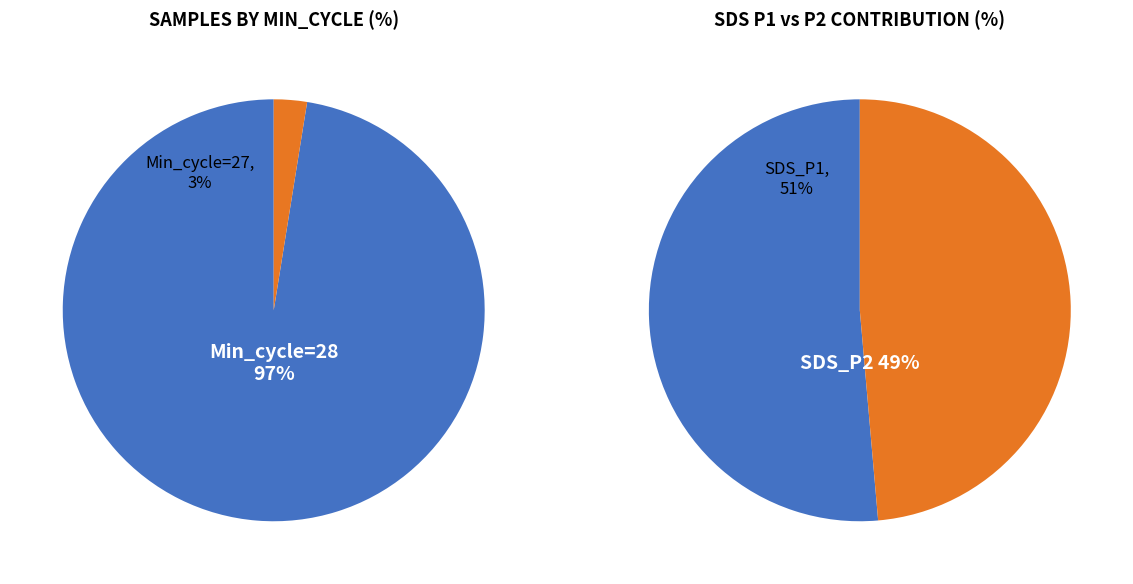

Rank the series by their maximum value, from lowest to highest.

SDS_P2 (mean), SDS_P1 (mean)